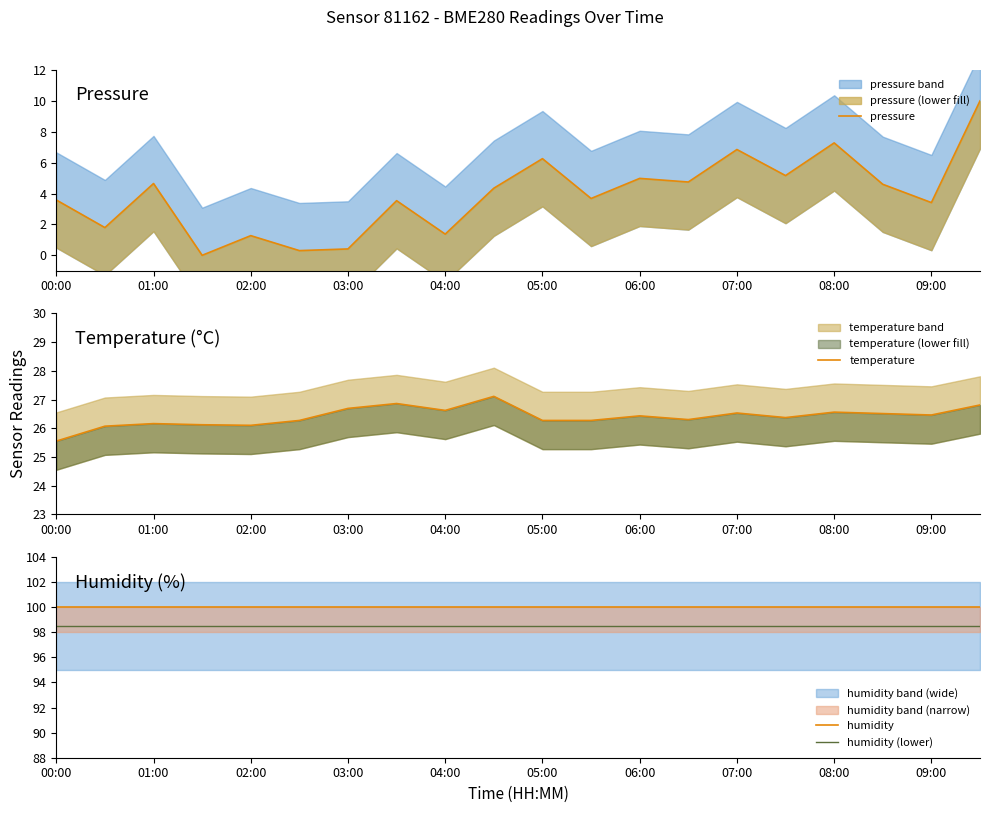

What is the maximum value for humidity (lower)?

98.5